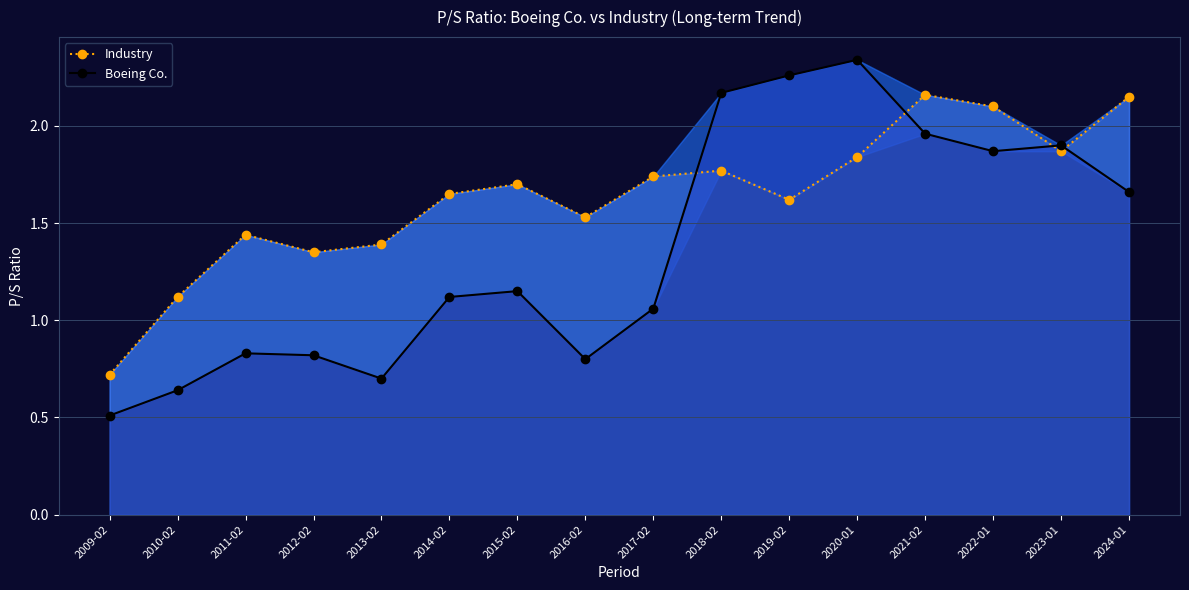

Is it true that Boeing Co. equals 1.7 at 2014-02?

False